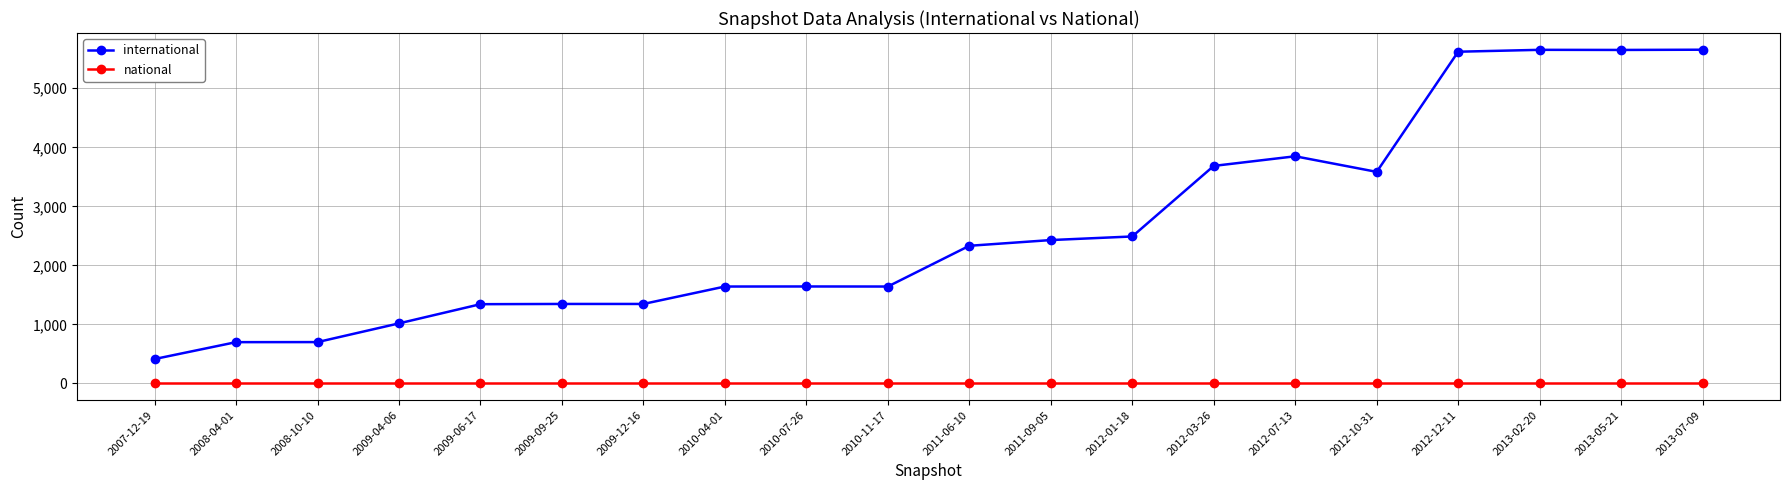

True or false: international and national intersect in this chart.

False